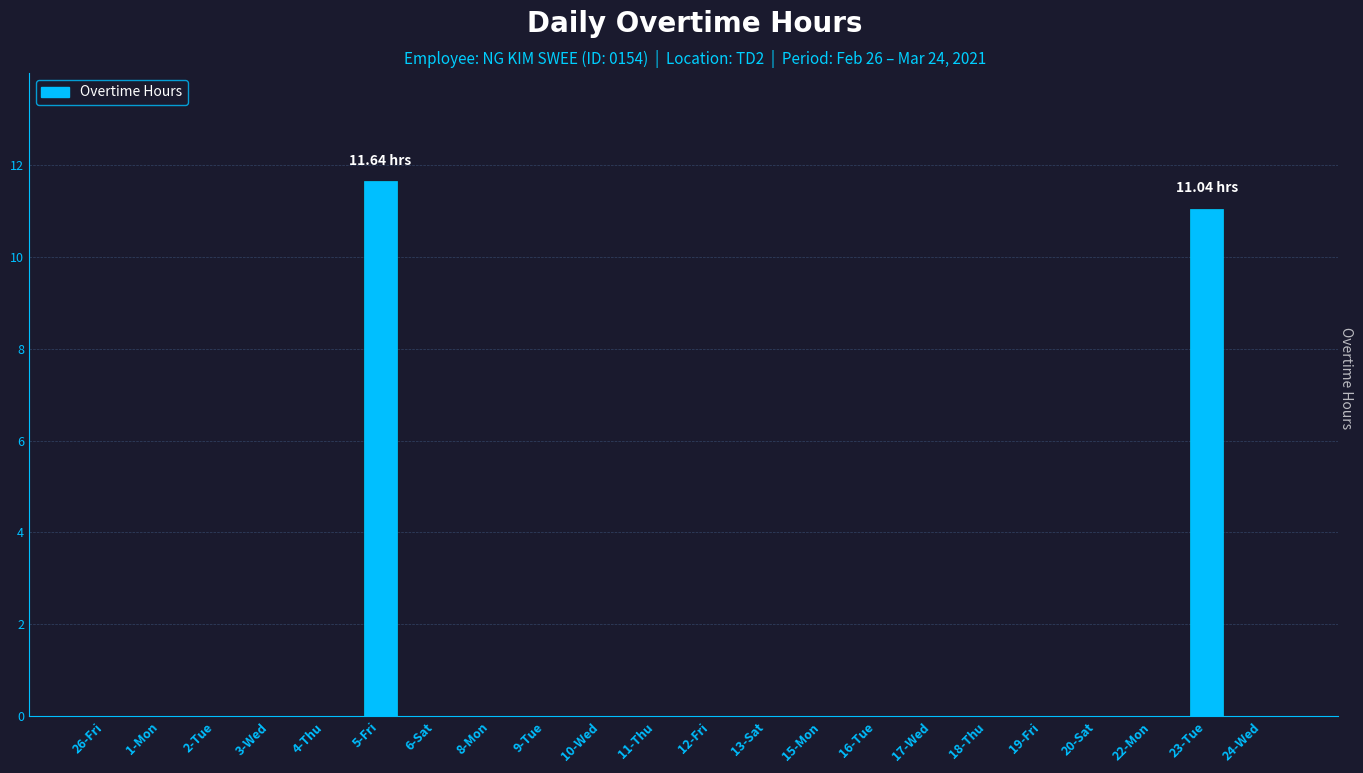

What is the sum of the values at 8-Mon and 23-Tue?

11.0